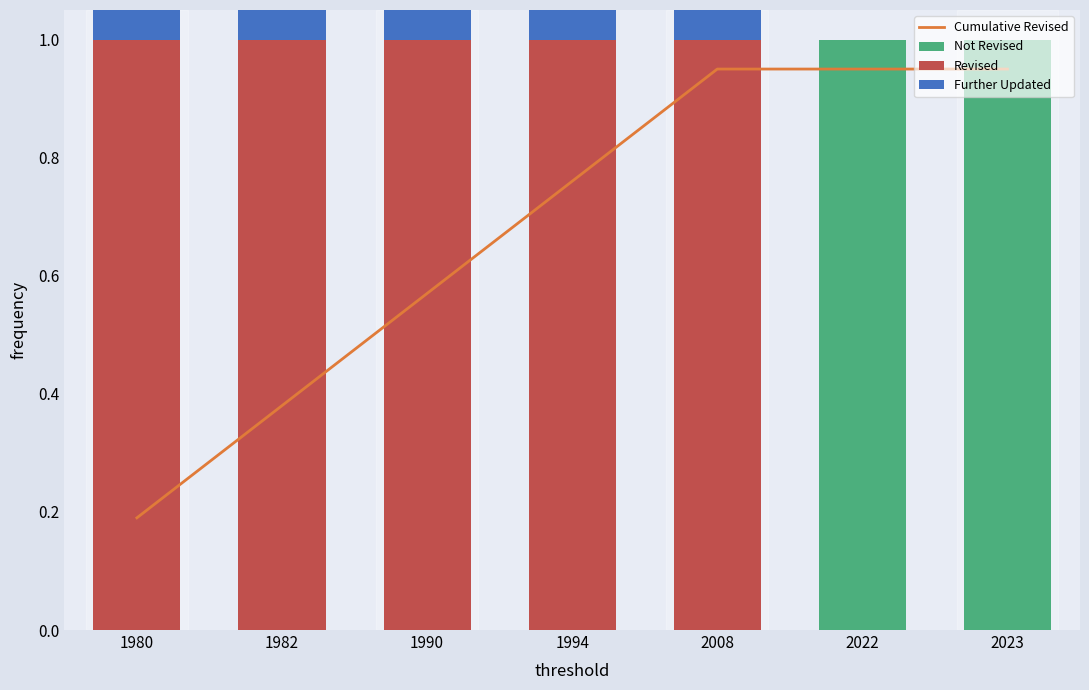

At which label does Further Updated reach its peak?

1980